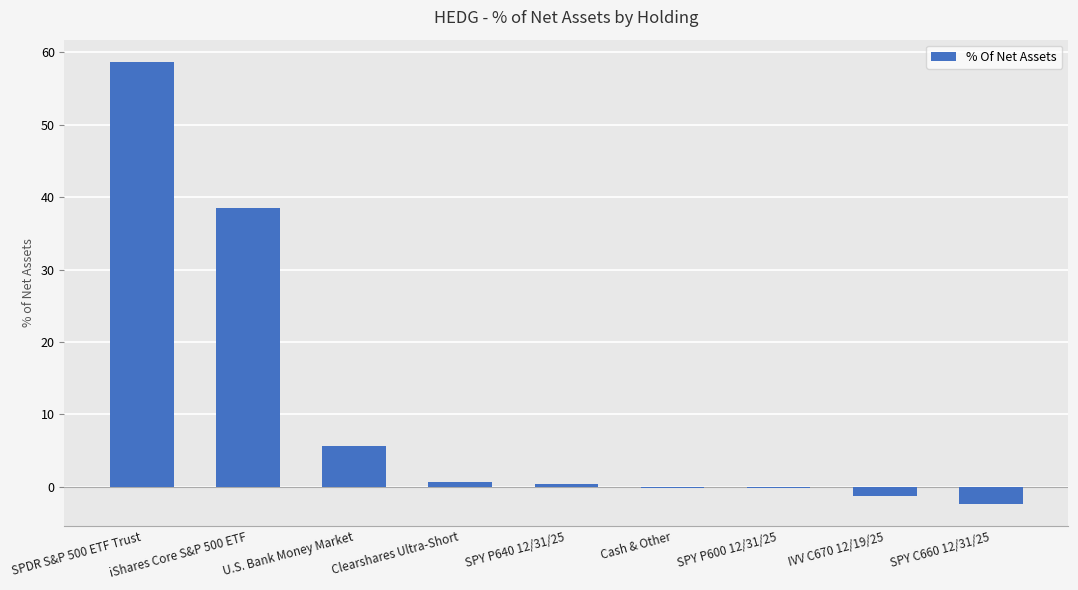

What is the sum of all values?

100.0